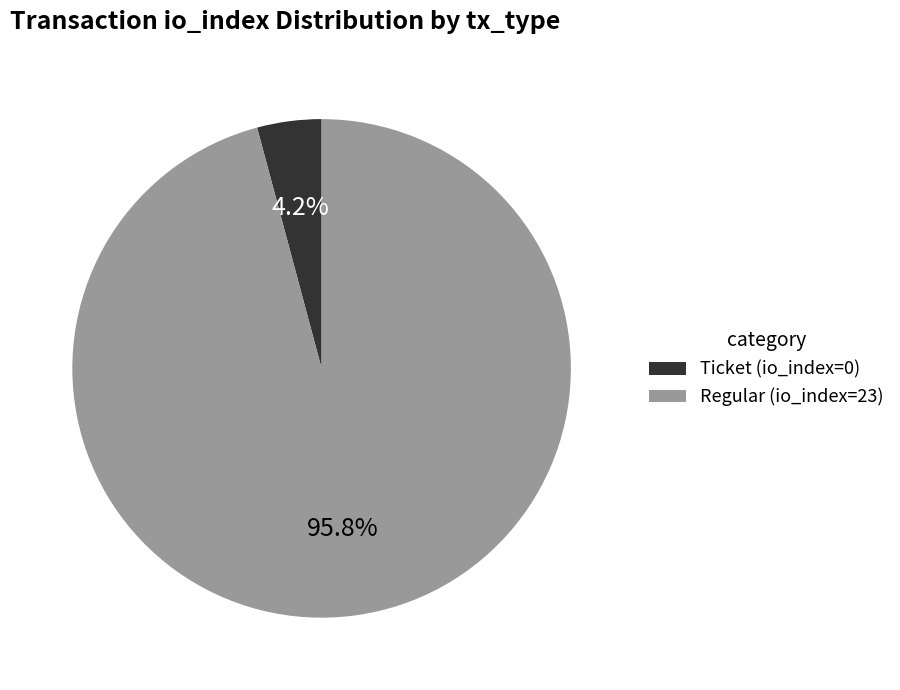

Does Regular (io_index=23) represent more than half of the total?

Yes